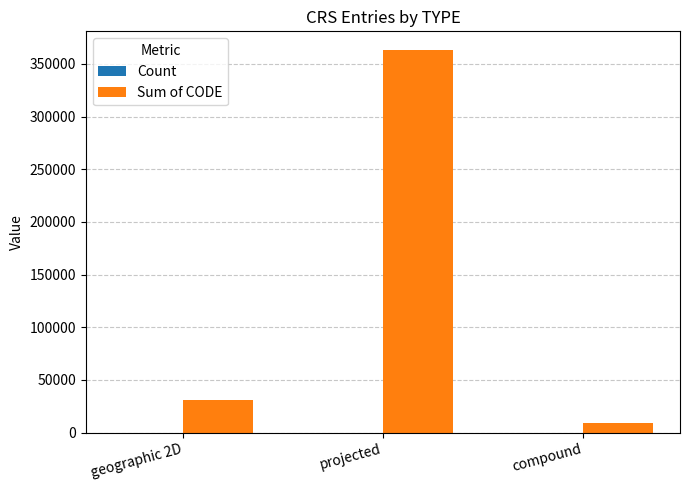

Read the Sum of CODE value at compound, to the nearest 100.

9400